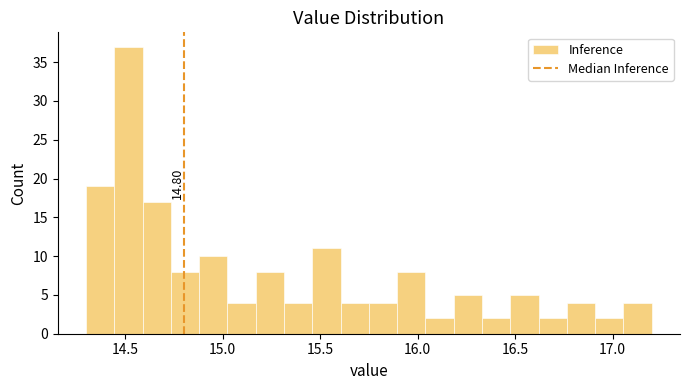

Around what value on the x-axis is the tallest bar? Give the approximate position of its centre, as read against the axis.

14.50